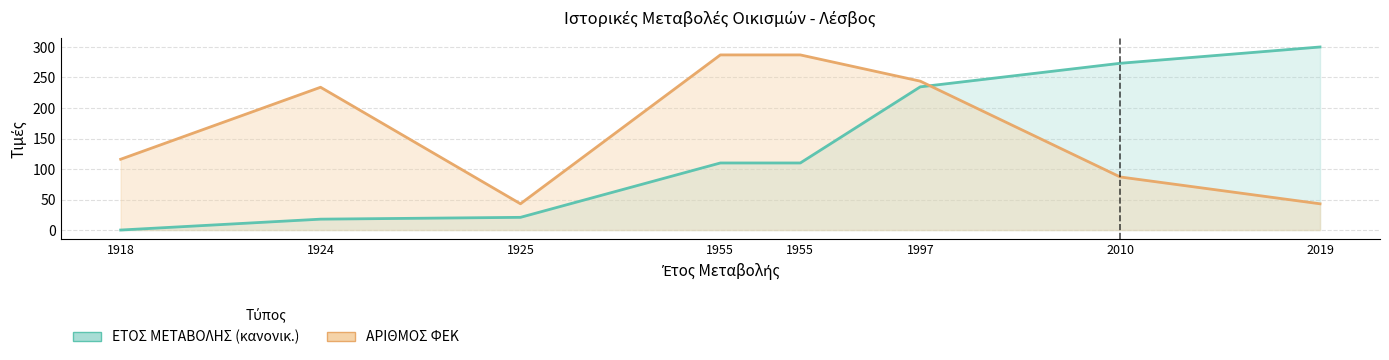

Between 1918 and 1997, which series saw the biggest shift?

ΕΤΟΣ ΜΕΤΑΒΟΛΗΣ (κανονικ.)